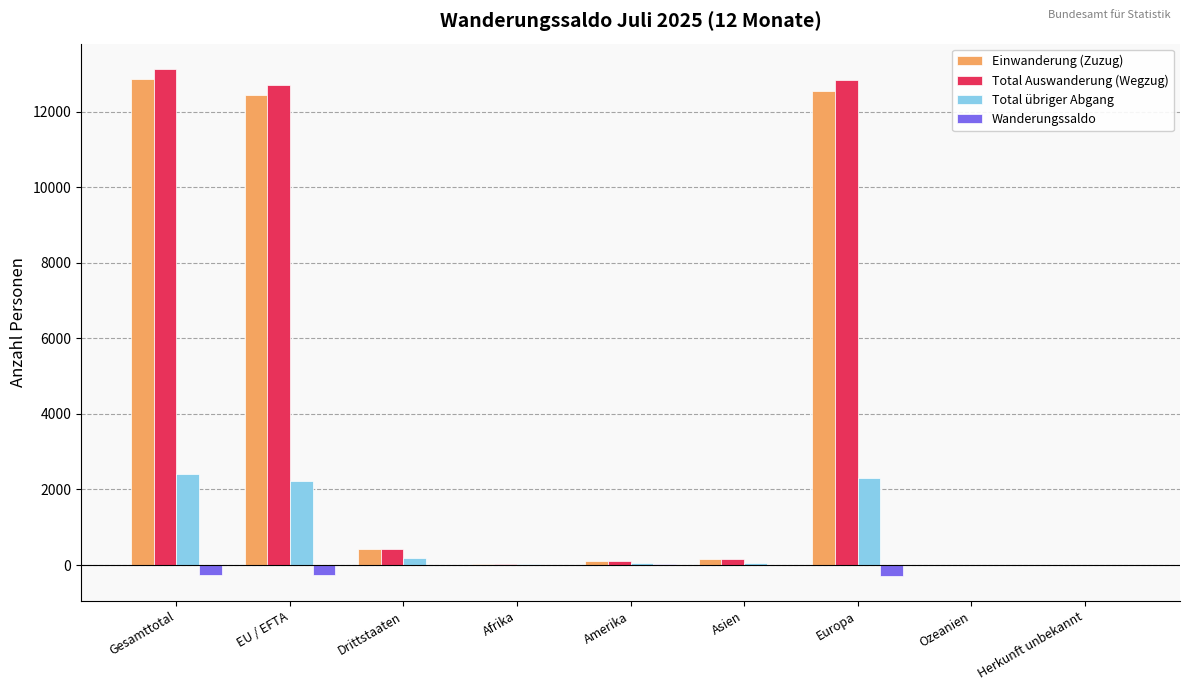

What is the maximum value shown in the chart?

13128